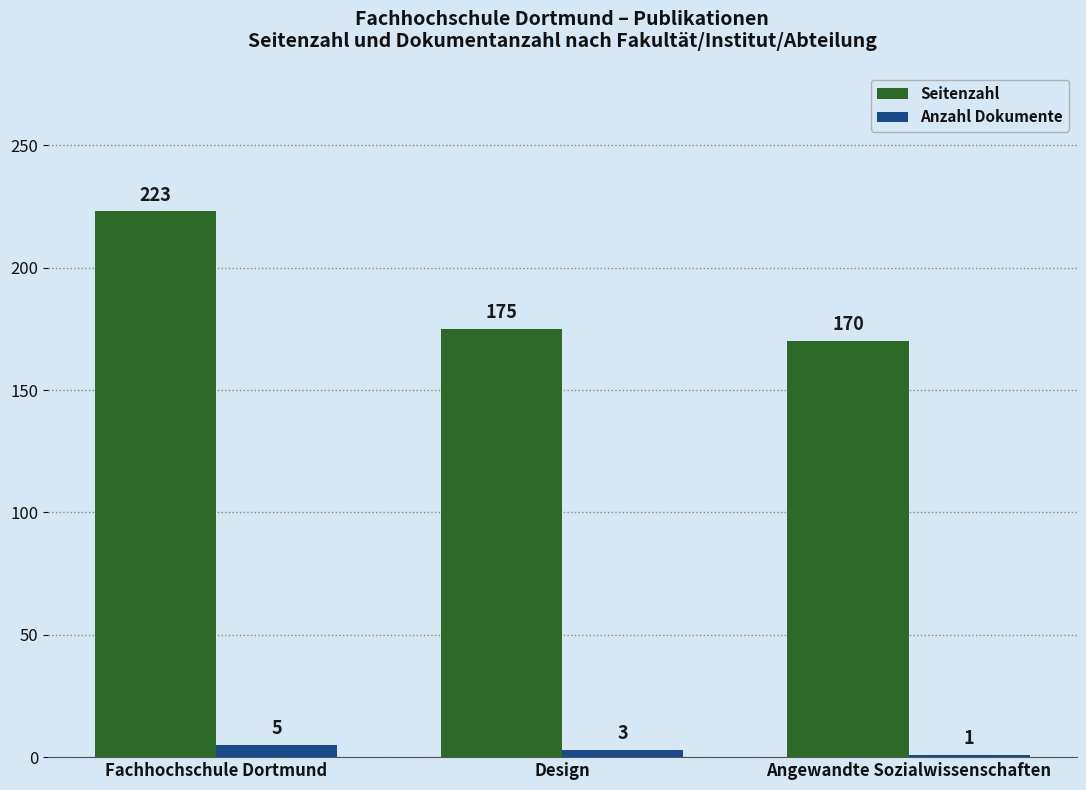

What is the maximum value shown in the chart?

223